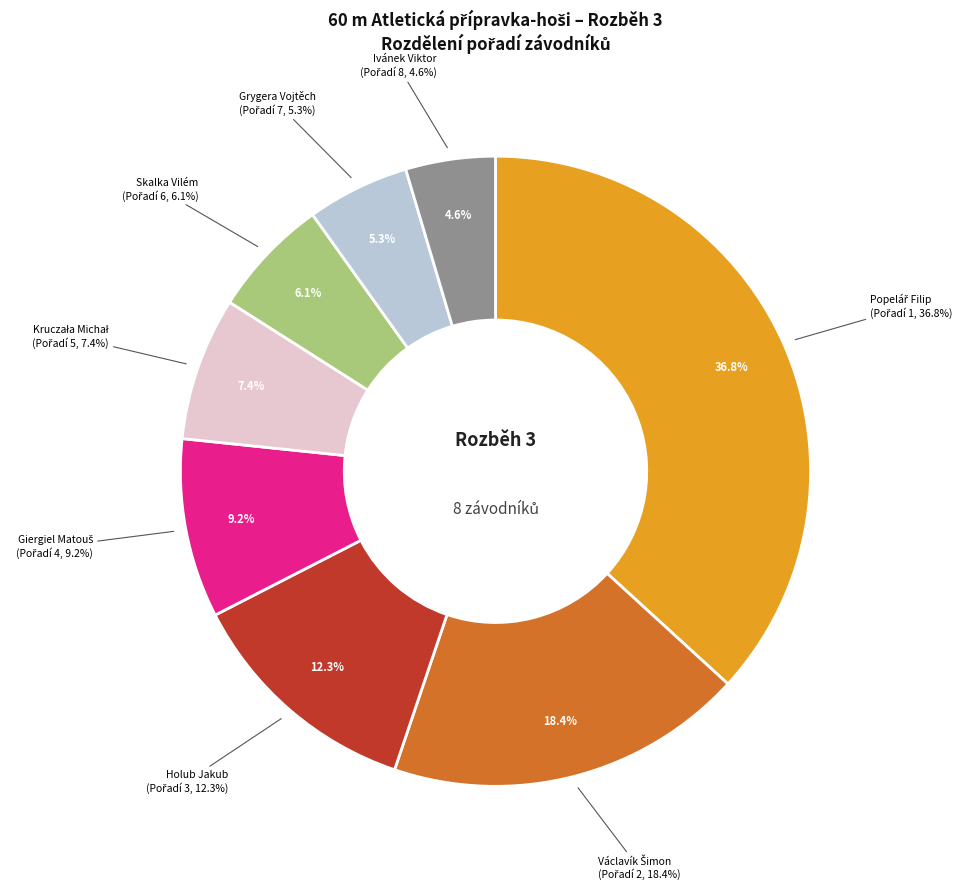

Count the number of slices in the pie.

8